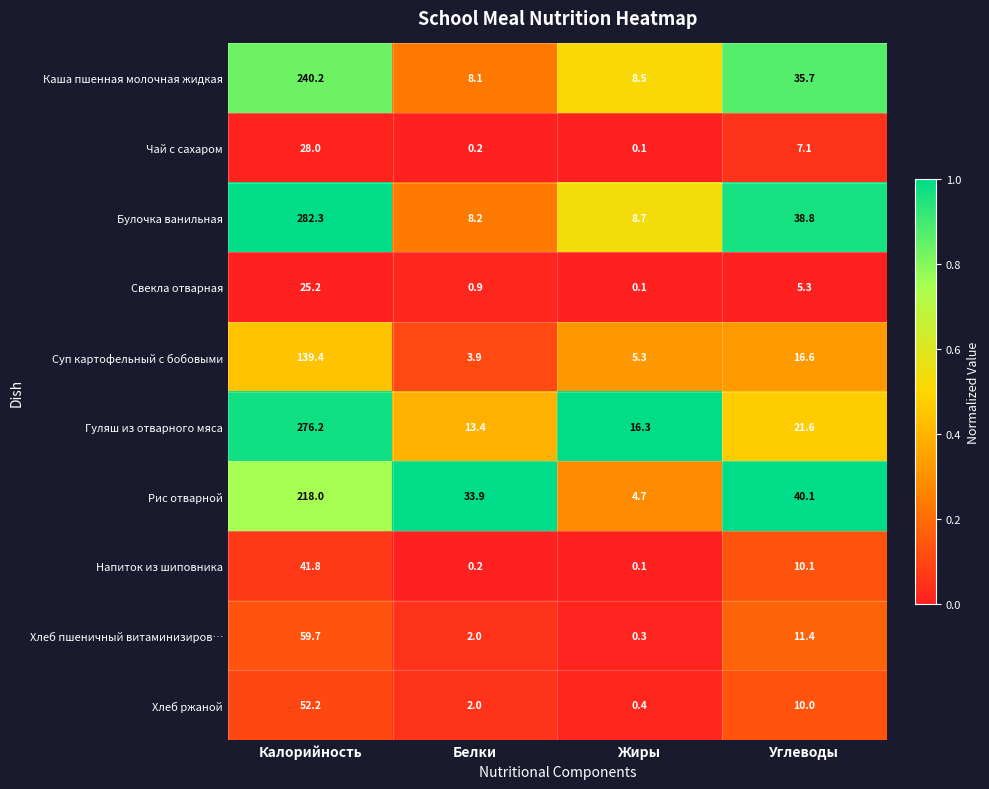

Which series has the largest total across all categories?

Булочка ванильная